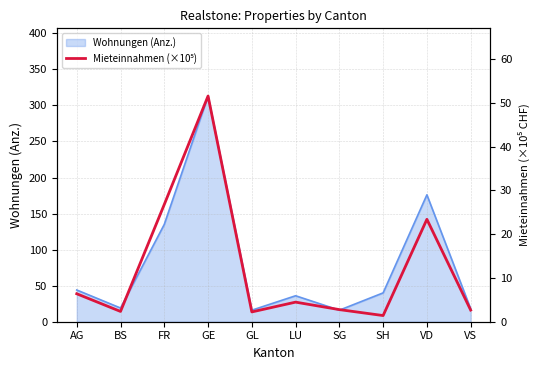

True or false: there are more than 0 points higher than both neighbors.

True